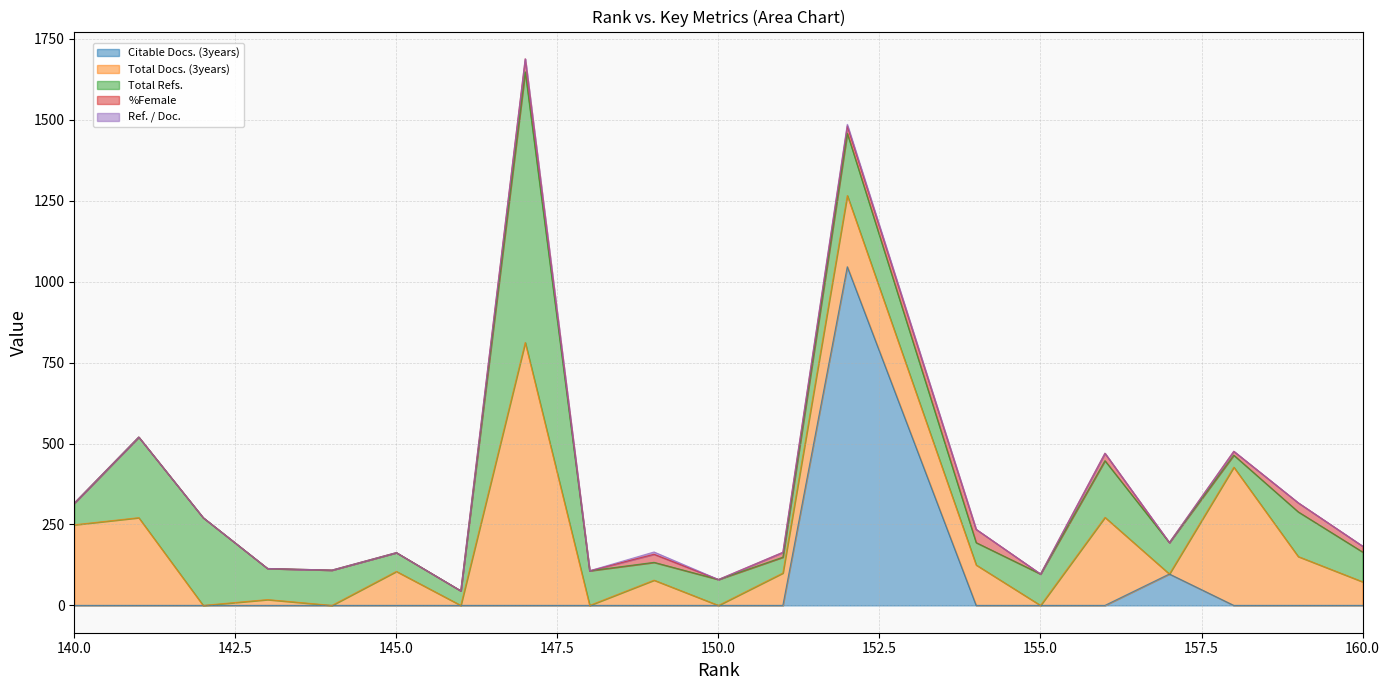

What is the sum of all Citable Docs. (3years) values?

1143.0